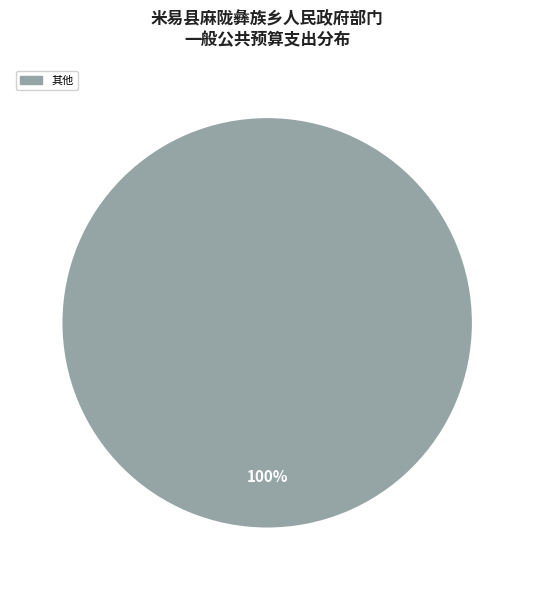

Is there any slice that represents more than half of the pie?

Yes